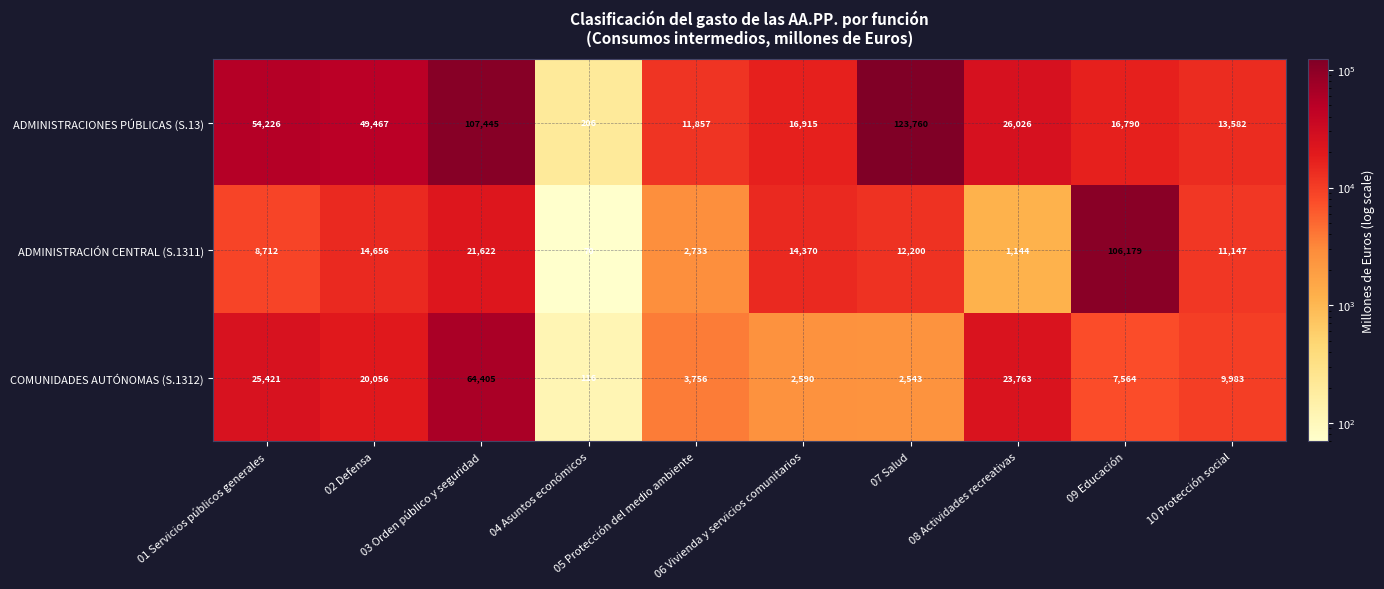

What is the difference between the maximum and minimum values in the ADMINISTRACIONES PÚBLICAS (S.13) series?

123554